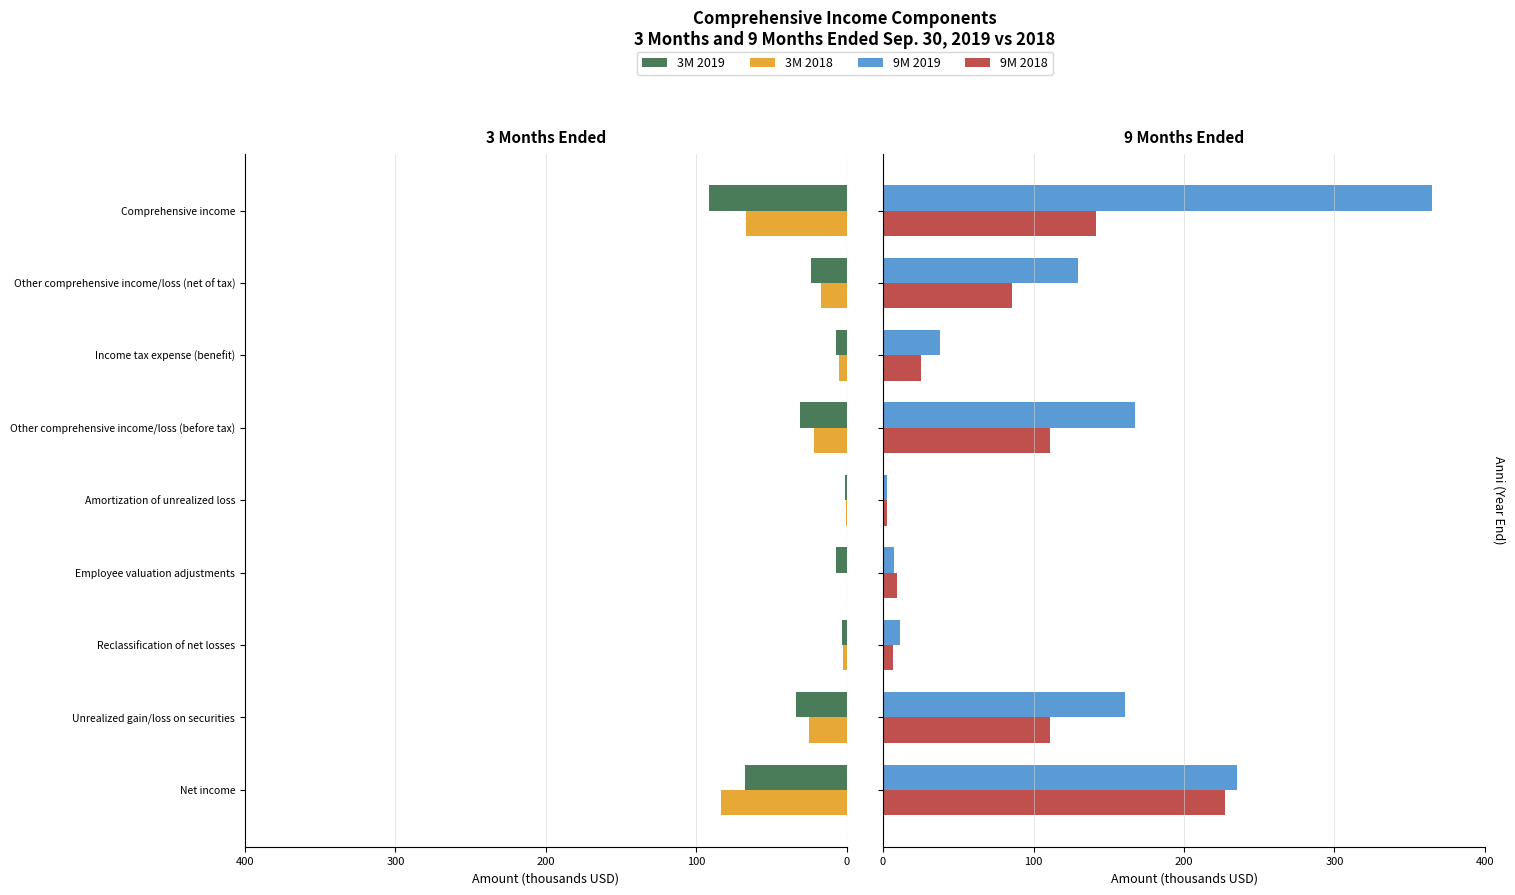

What position from the left is Amortization of unrealized loss?

5